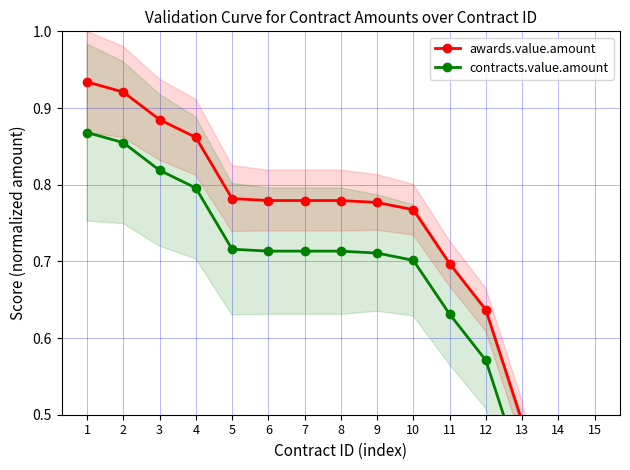

At how many categories does at least one series exceed 0?

15